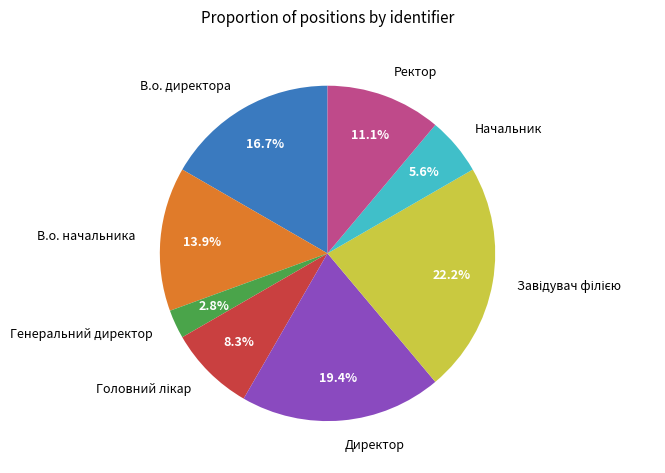

Is Директор the majority of the pie?

No